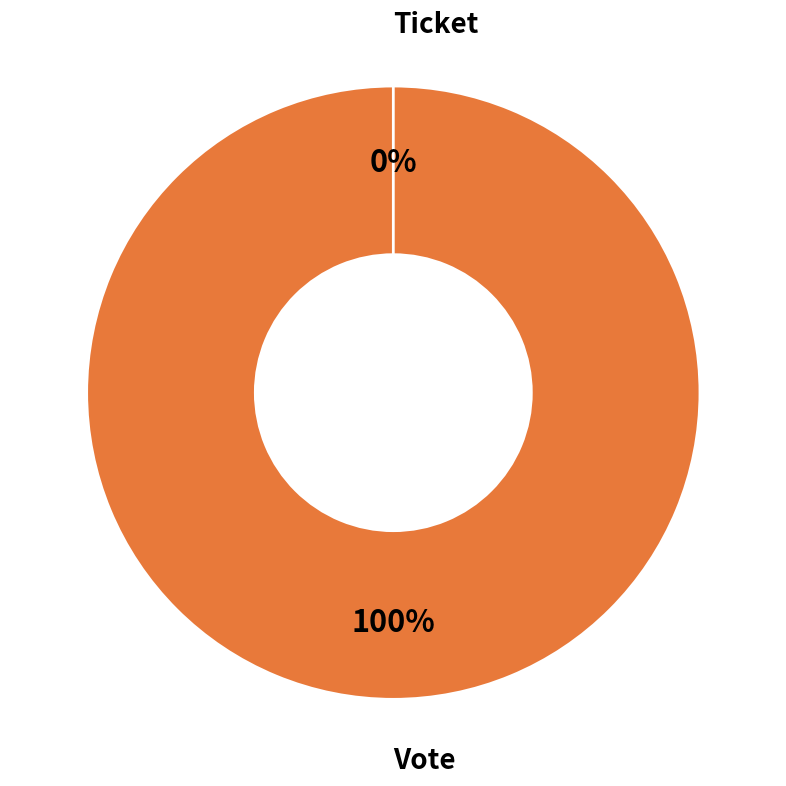

To the nearest percent, what portion does Vote represent?

100%